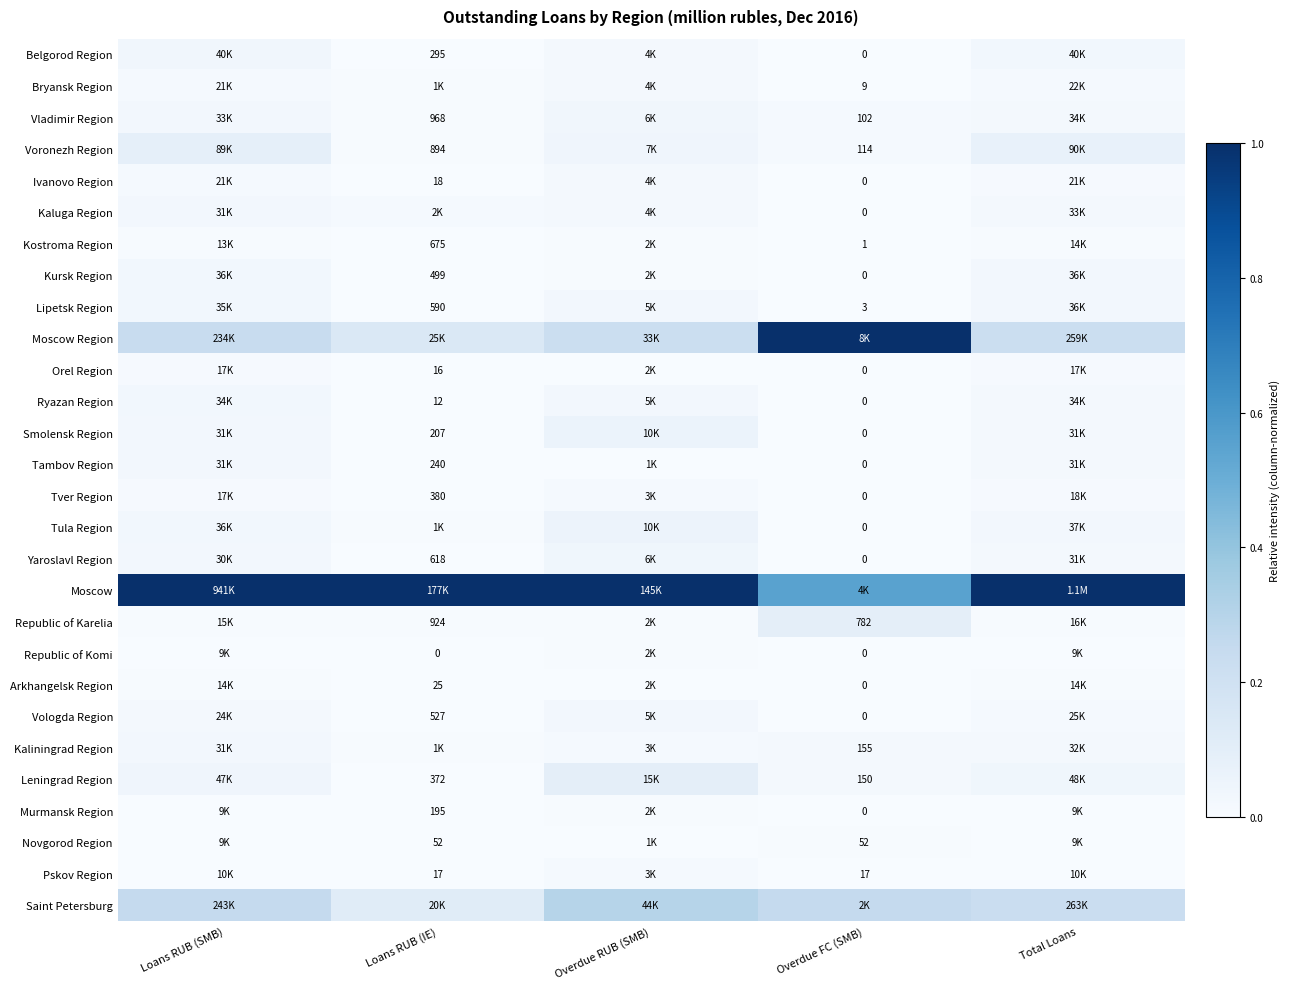

Is the value of Ryazan Region at Overdue FC (SMB) greater than the value of Voronezh Region at Loans RUB (IE)?

No